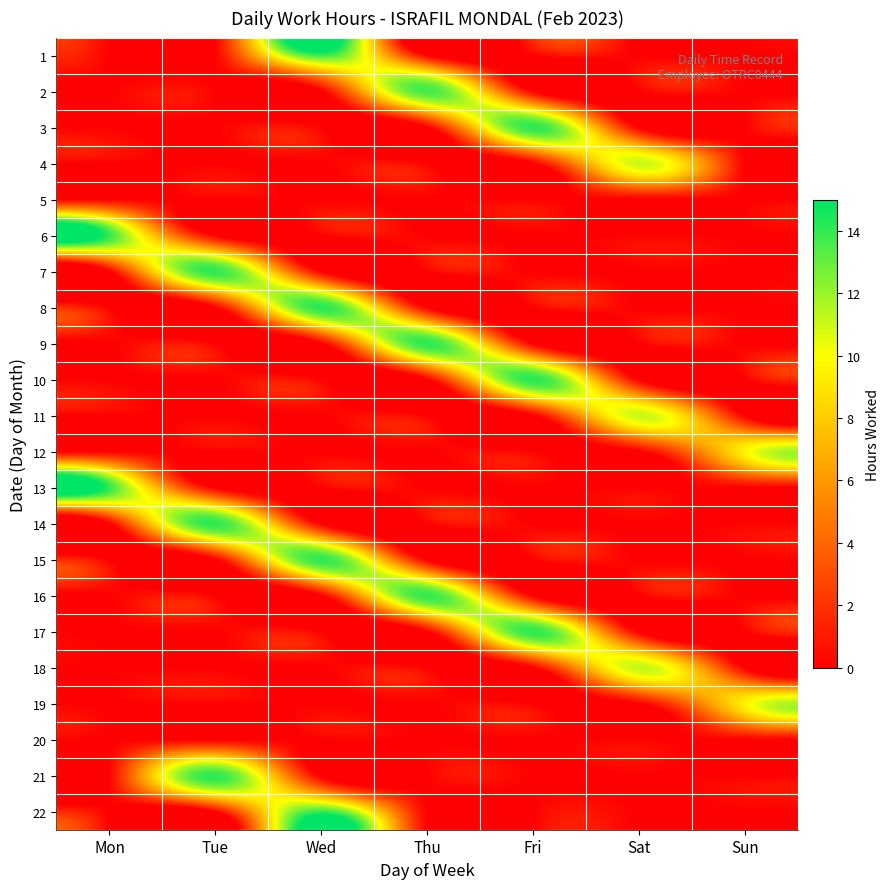

What is the total value across all series at Mon?

28.1